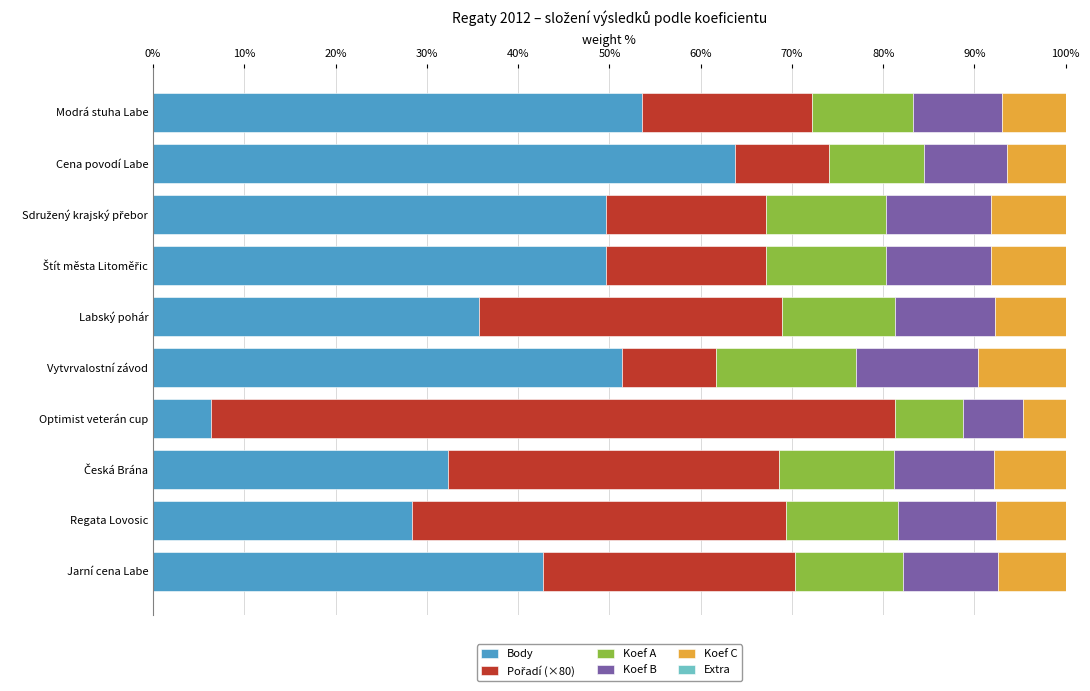

What is the sum of all Body values?

413.4